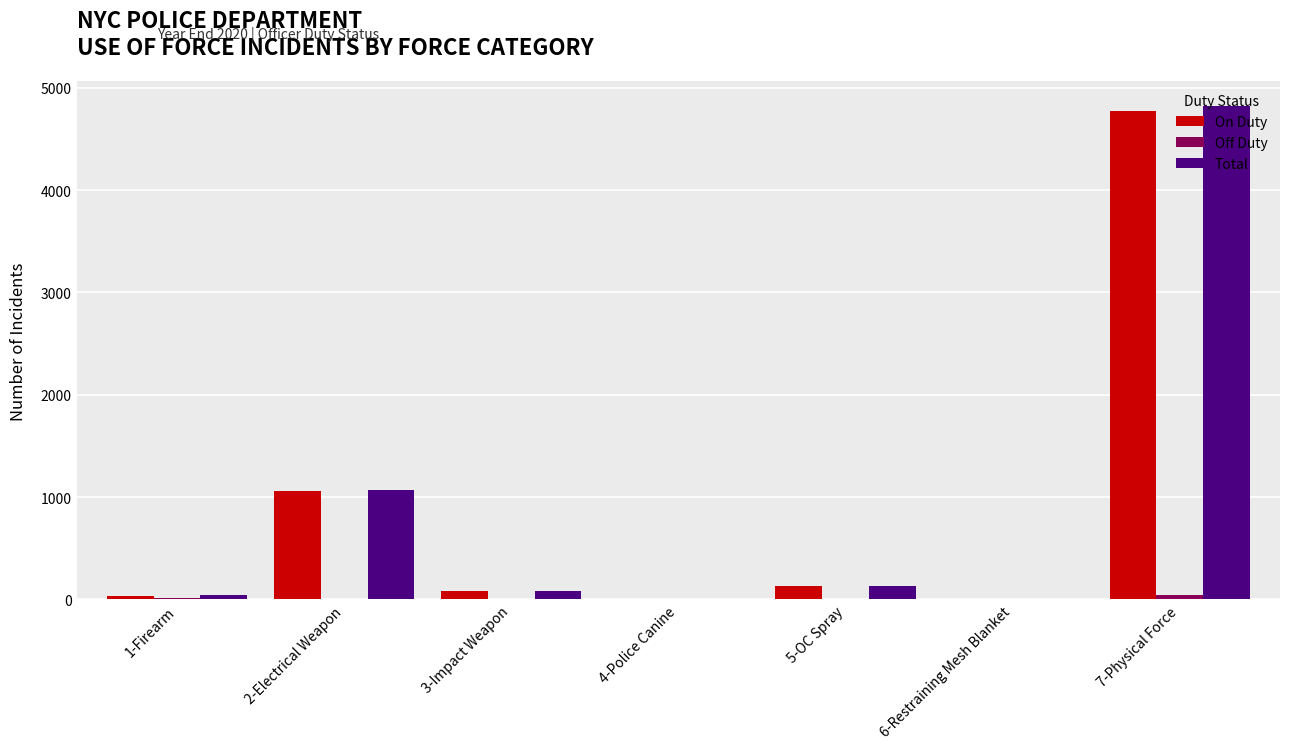

At which label is Total closest to 2411?

2-Electrical Weapon